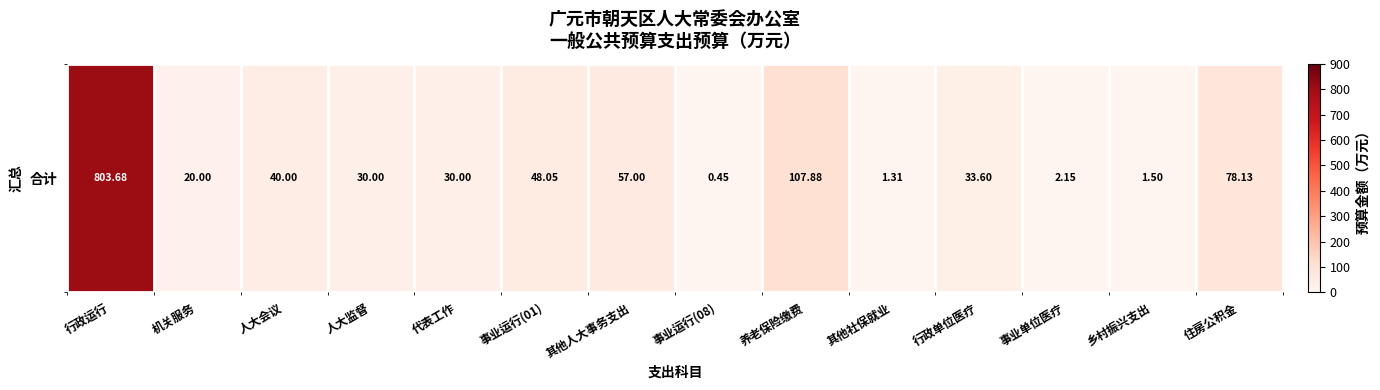

Between 行政运行 and 其他社保就业, which is larger?

行政运行